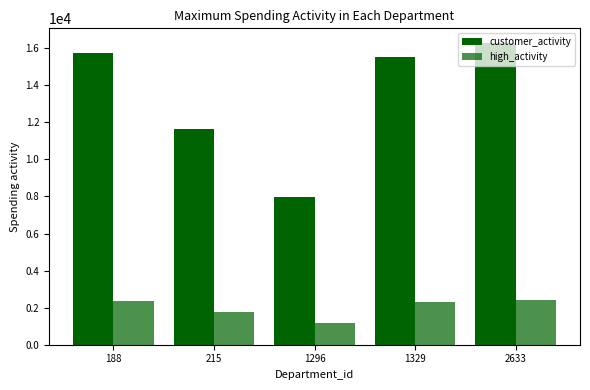

What is the total value across all series at 1296?

9186.2